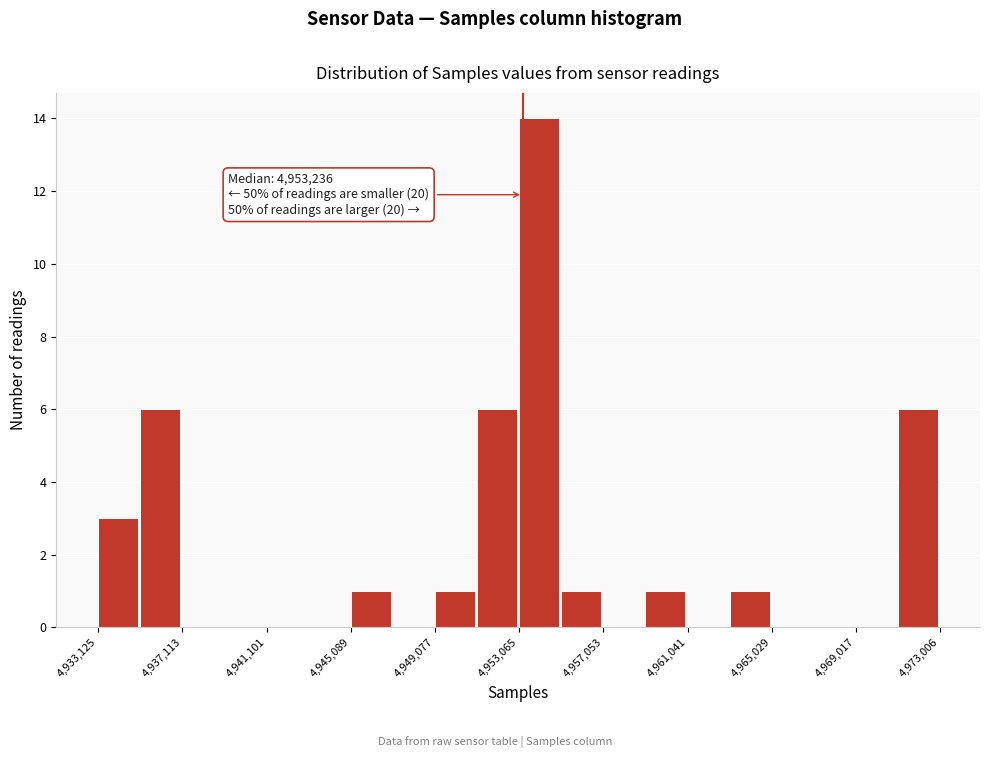

Around what value on the x-axis is the tallest bar? Give the approximate position of its centre, as read against the axis.

4954000